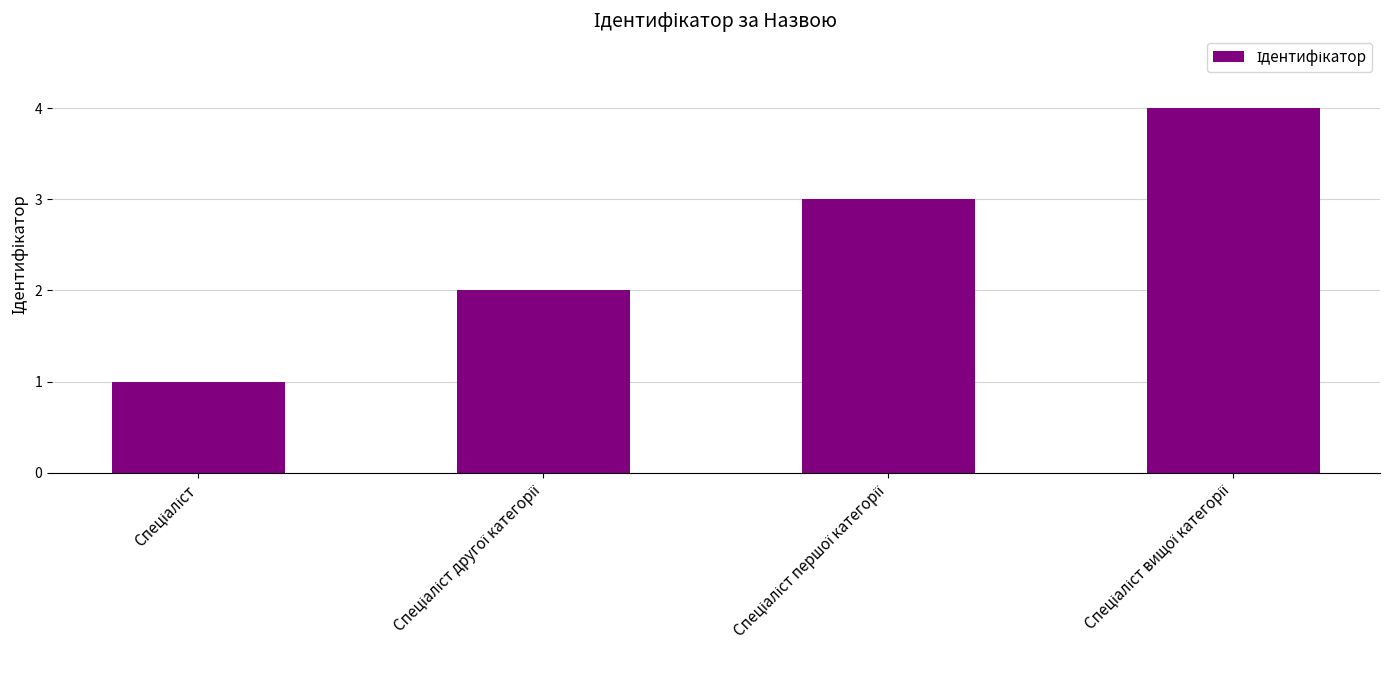

What is the maximum value shown in the chart?

4